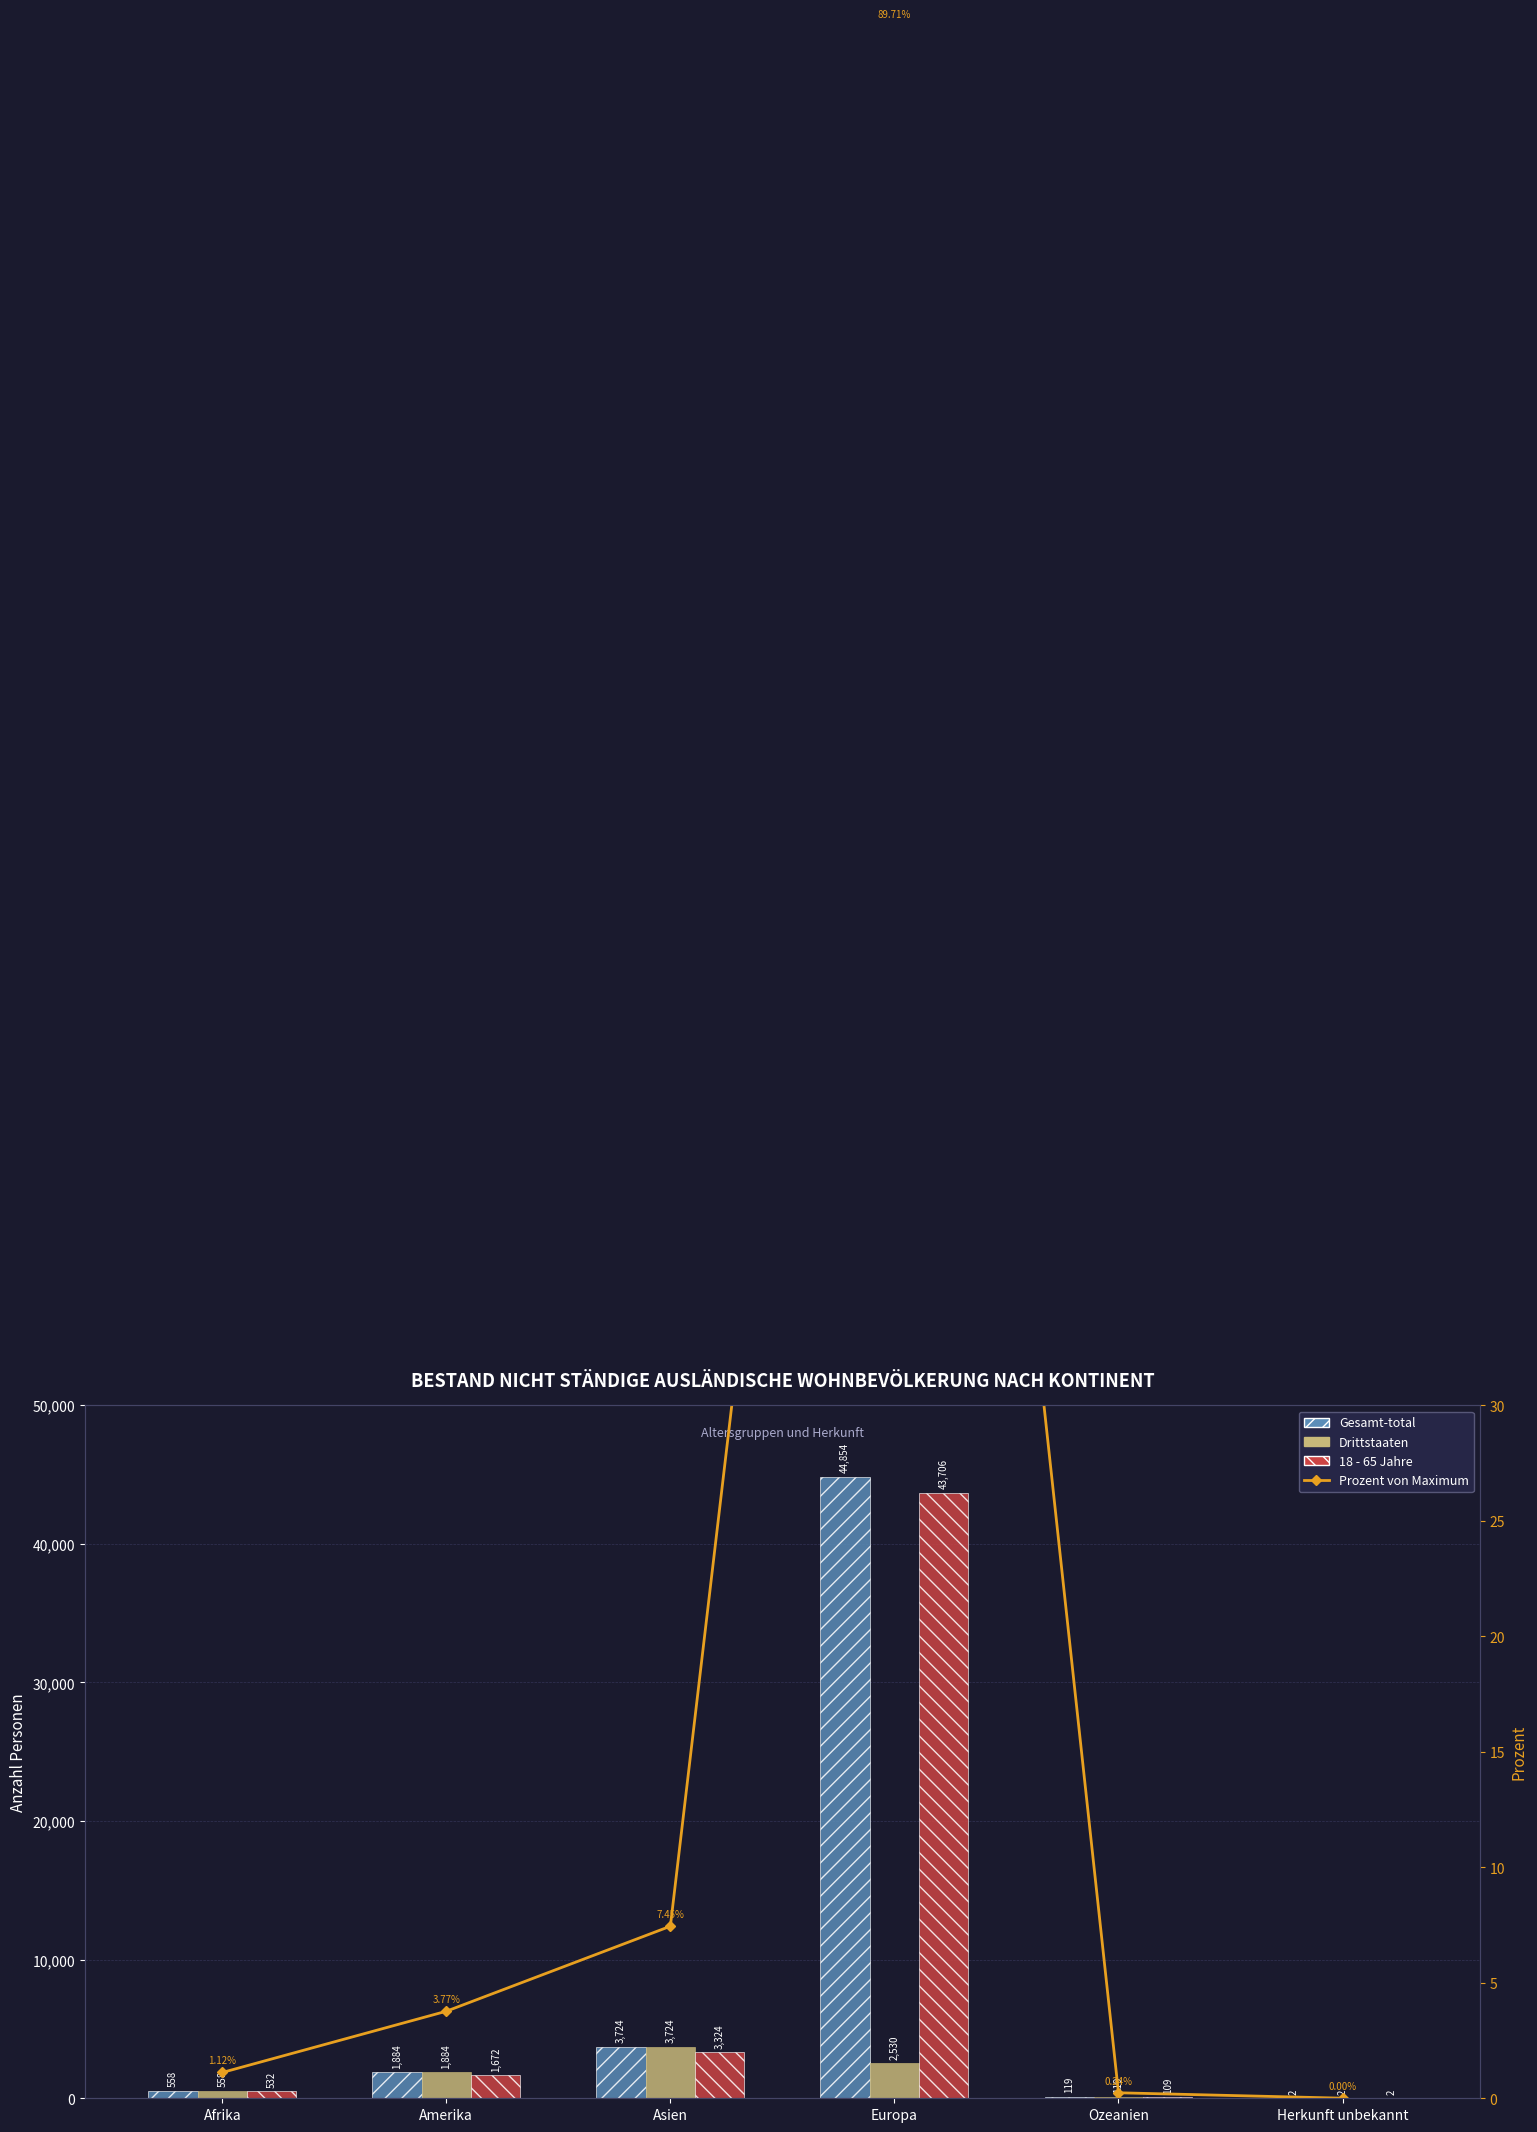

Which category has the lowest value in the Gesamt-total series?

Herkunft unbekannt